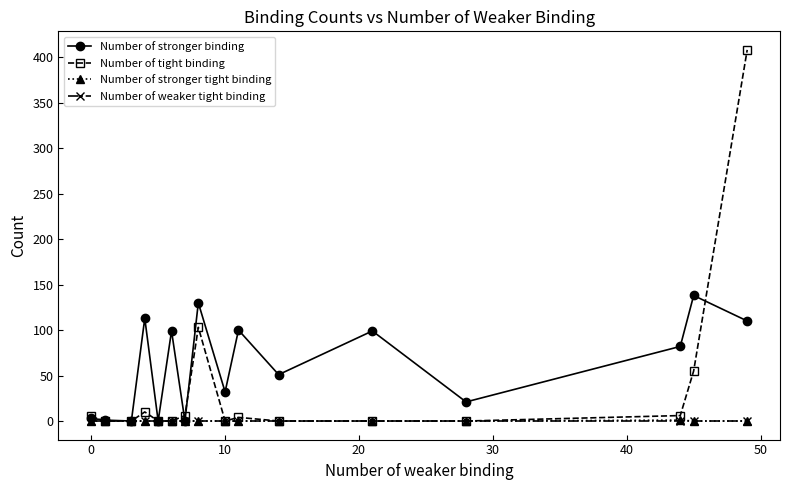

What is the greatest value displayed?

408